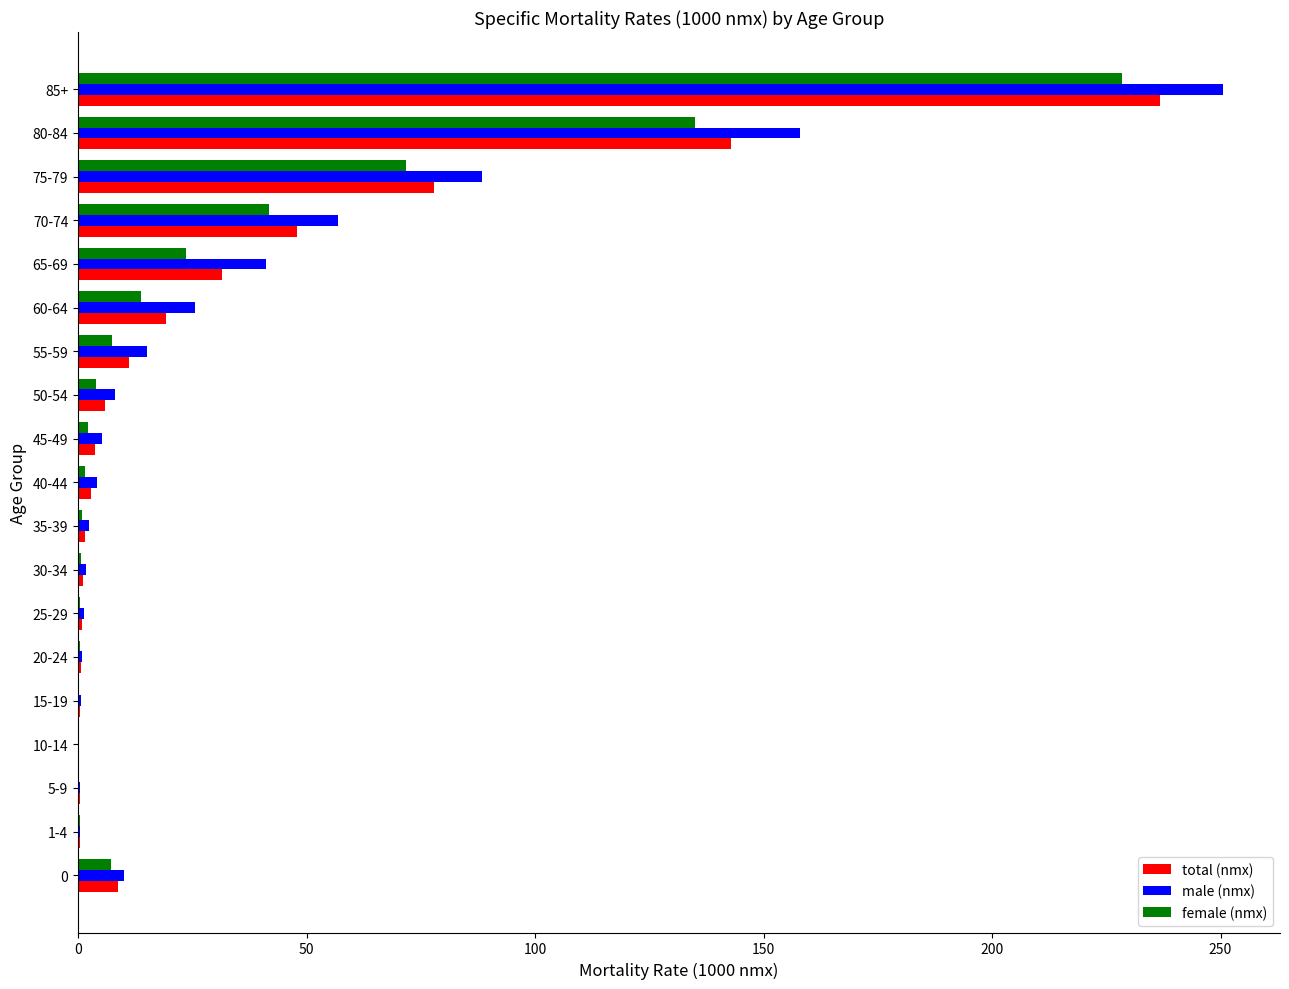

At which category is the sum across all series the highest?

85+